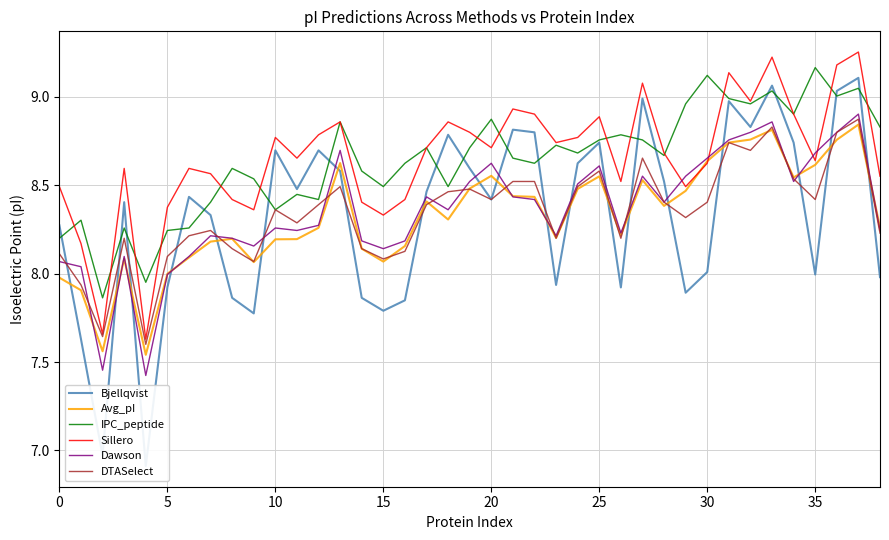

What is the minimum value for Avg_pI?

7.5